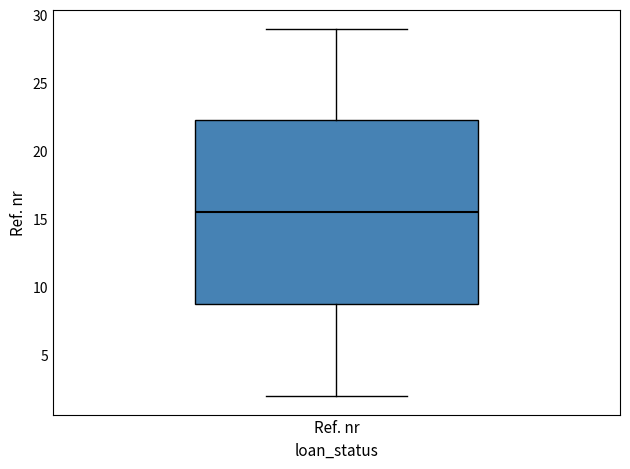

Where is the upper edge of the box for Ref. nr on the y-axis? The values are not printed on the chart, so give them approximately, as read against the axis.

22.5